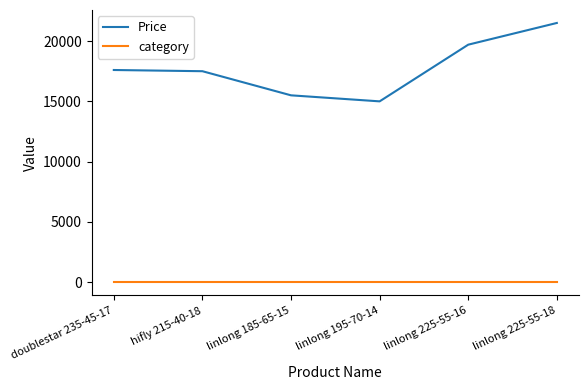

The value of Price at linlong 195-70-14 is 15000. True or false?

True